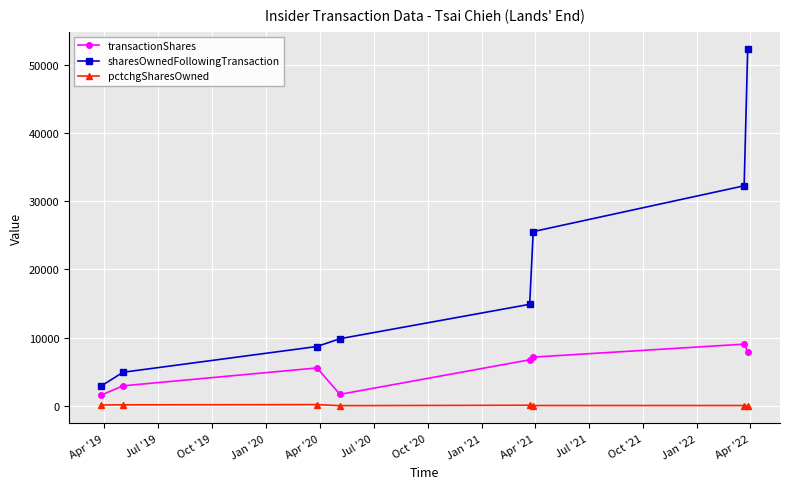

How many distinct data groups are displayed?

3